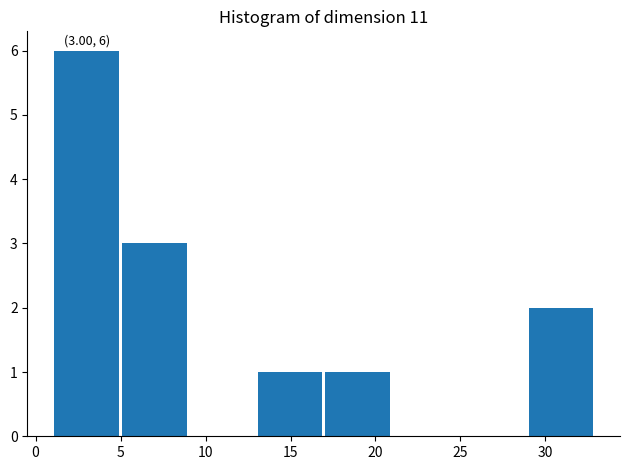

Over which range of the x-axis is the bar tallest?

1 to 5